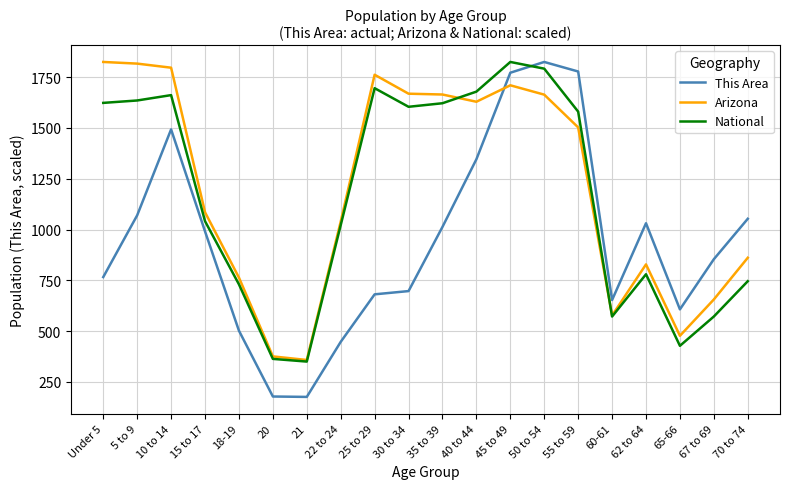

What is the total value across all series at 65-66?

1511.5